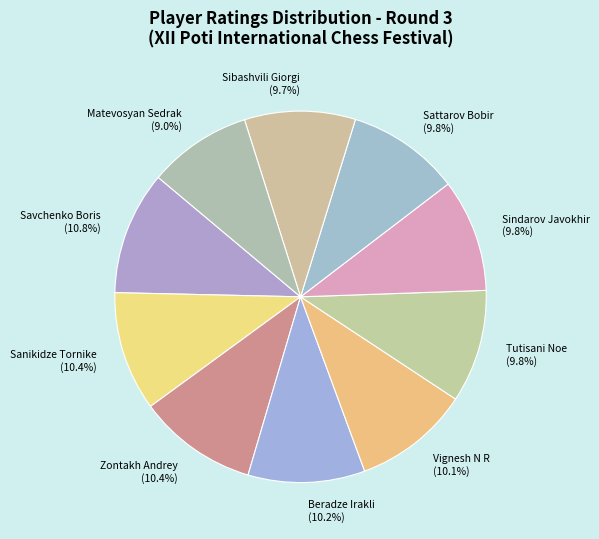

How much of the chart is everything except Matevosyan Sedrak (9.0%)?

91.0%